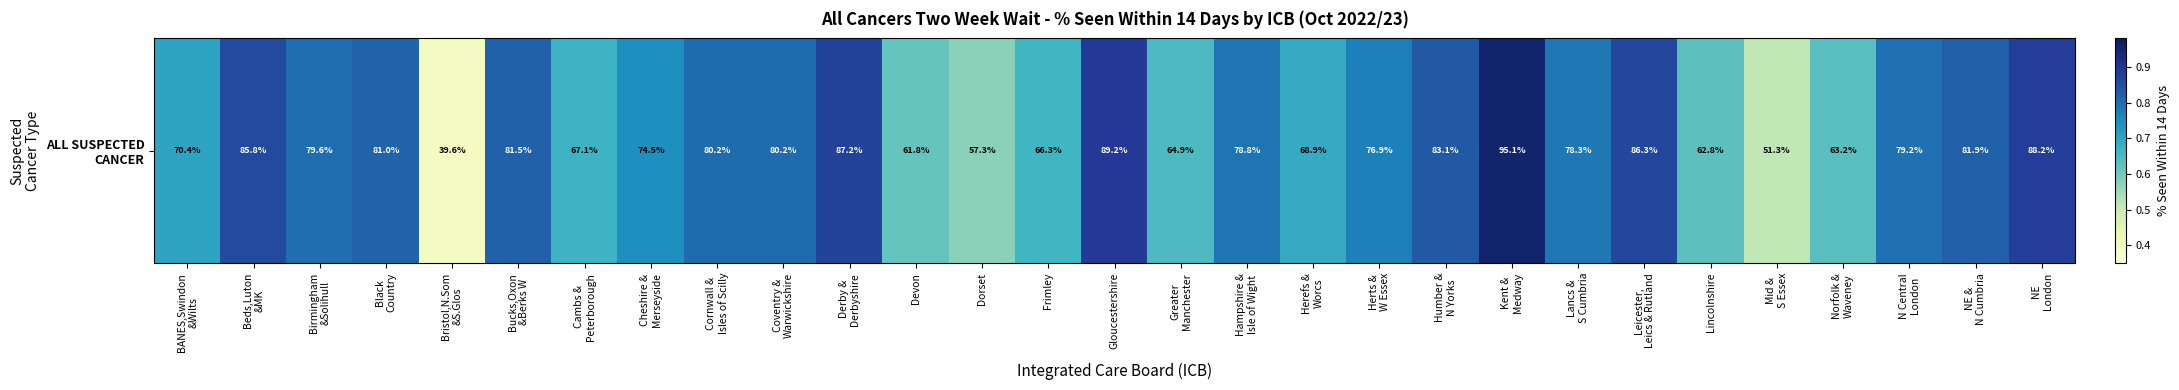

Reading left to right, transcribe all the data shown in this chart.

0.7	0.9	0.8	0.8	0.4	0.8	0.7	0.7	0.8	0.8	0.9	0.6	0.6	0.7	0.9	0.6	0.8	0.7	0.8	0.8	1.0	0.8	0.9	0.6	0.5	0.6	0.8	0.8	0.9